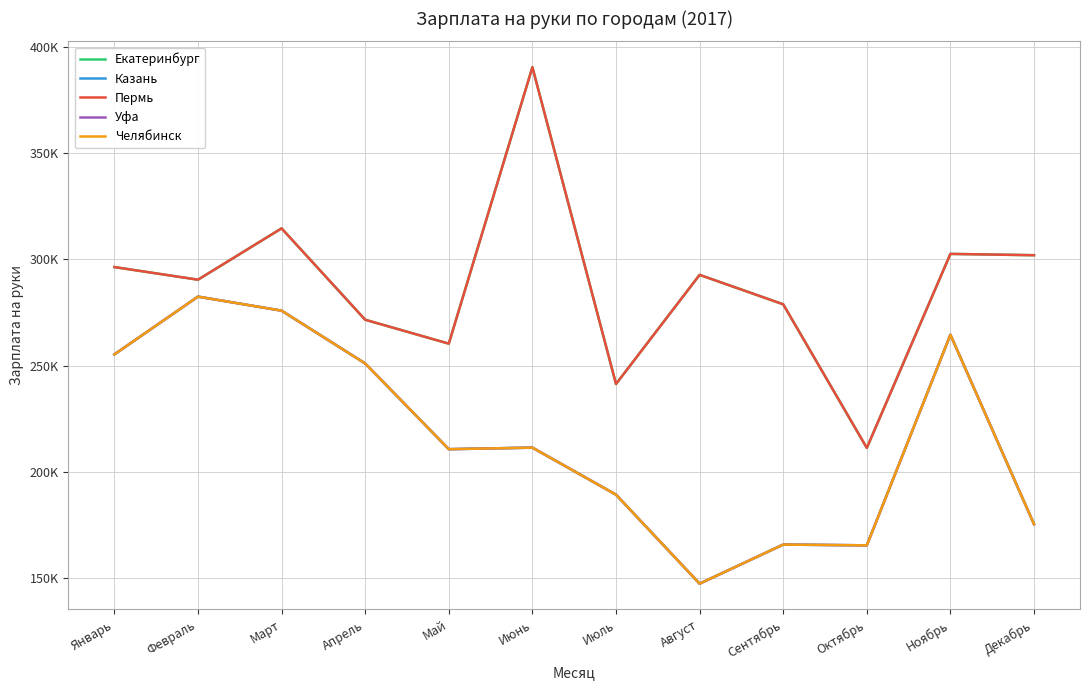

At which category is the sum across all series the highest?

Март